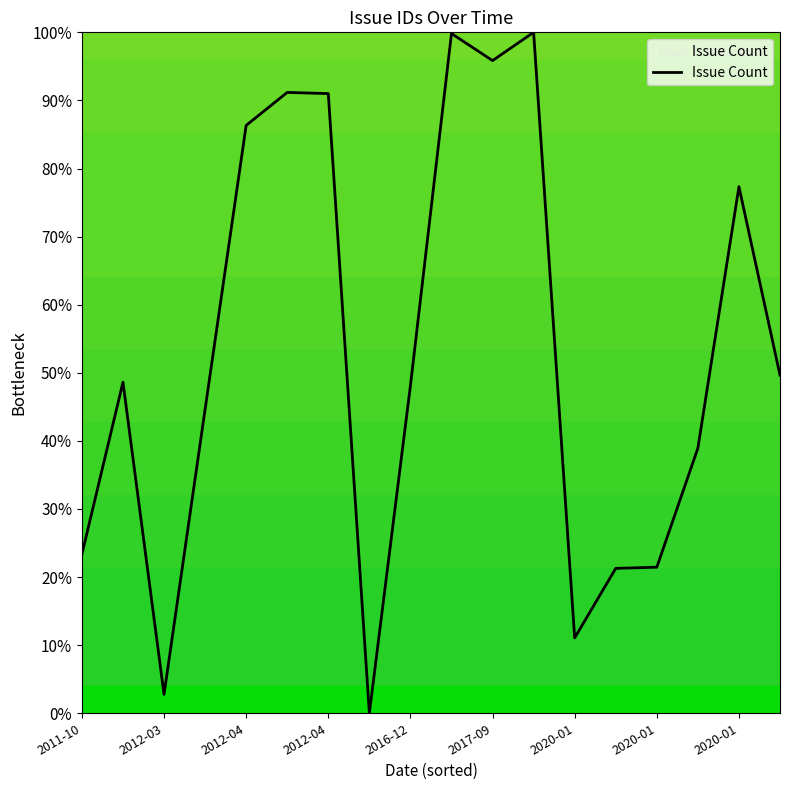

Is this an area chart (filled region under the line)?

No